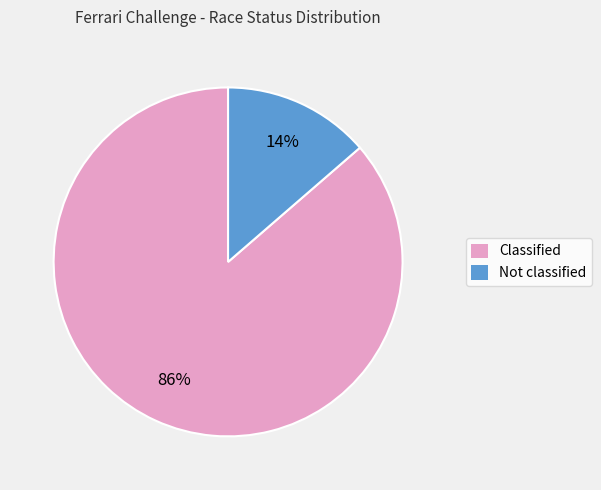

Which slice is the largest?

Classified